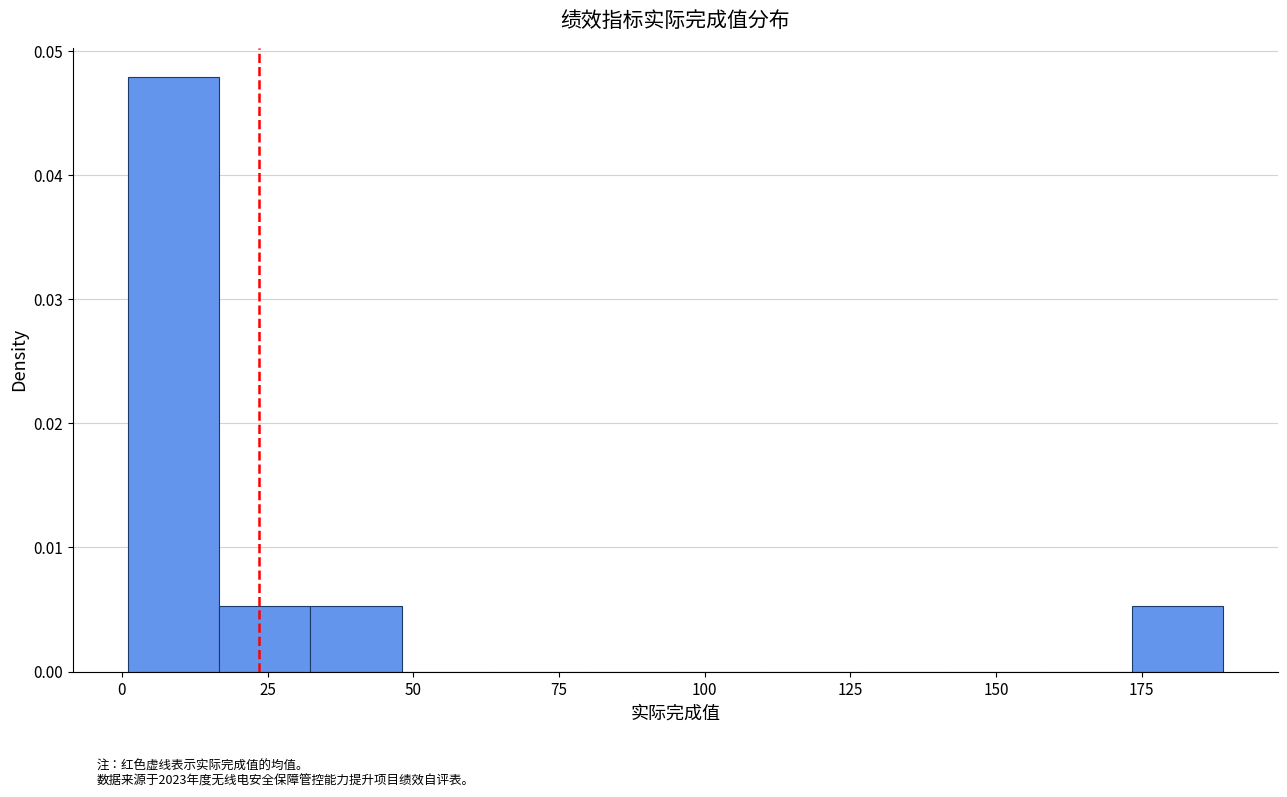

Read against the x-axis, roughly where is the centre of the tallest bar?

10